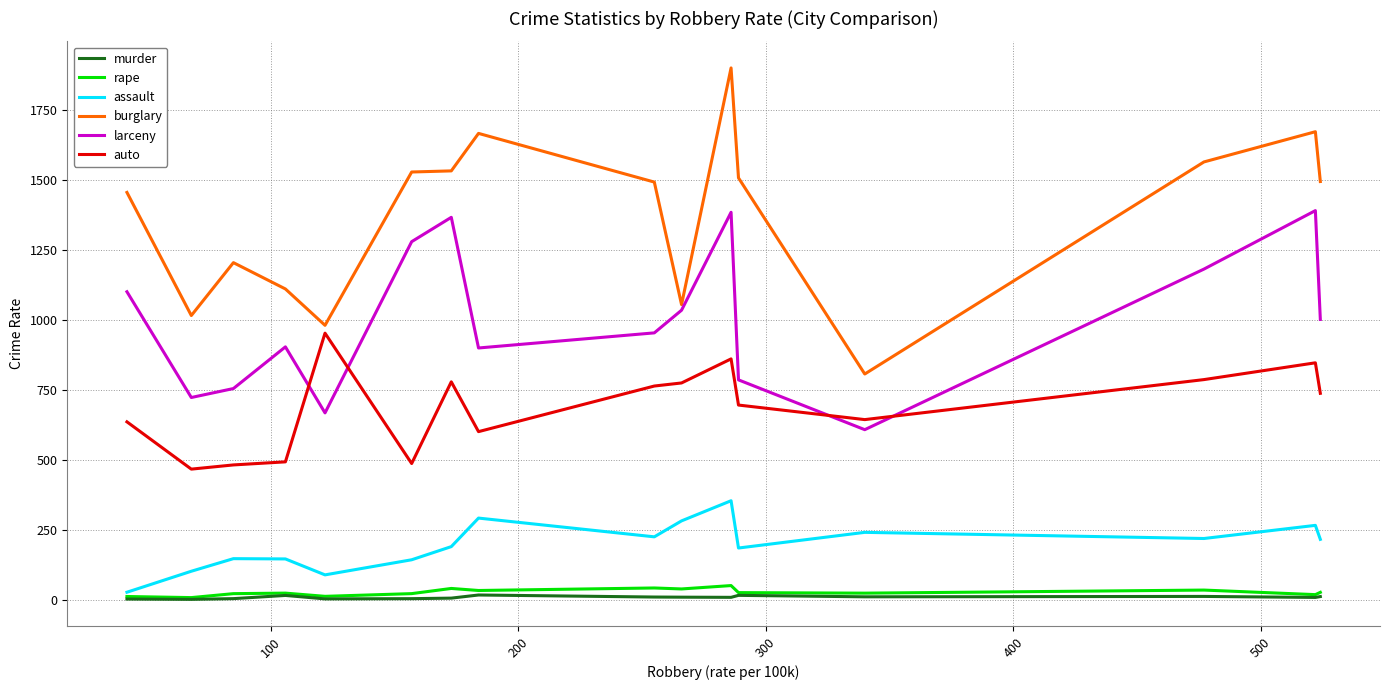

True or false: auto has more than 2 interior local peaks.

True